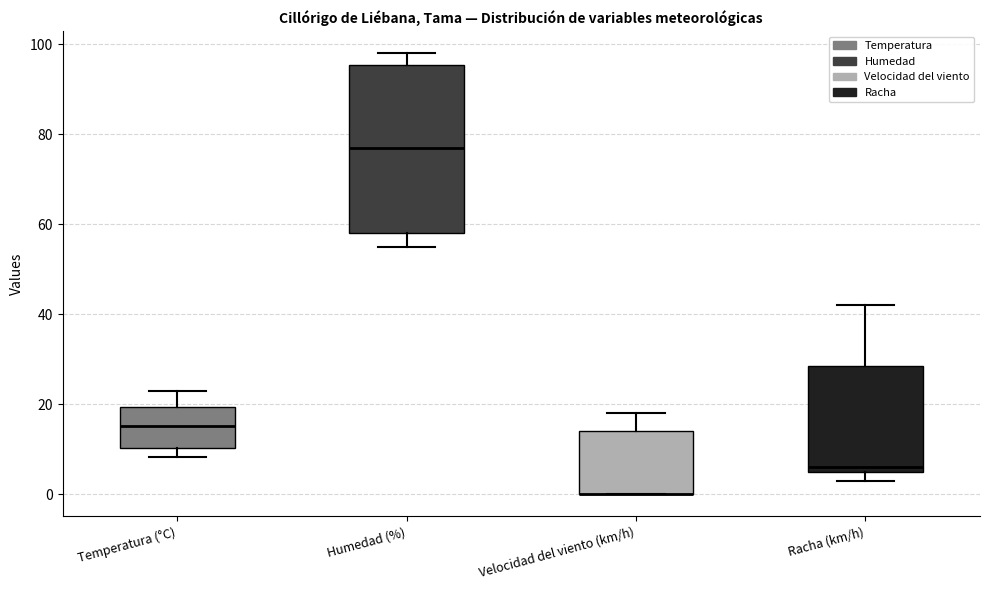

Which box is the tallest, from its lower edge to its upper edge?

Humedad (%)